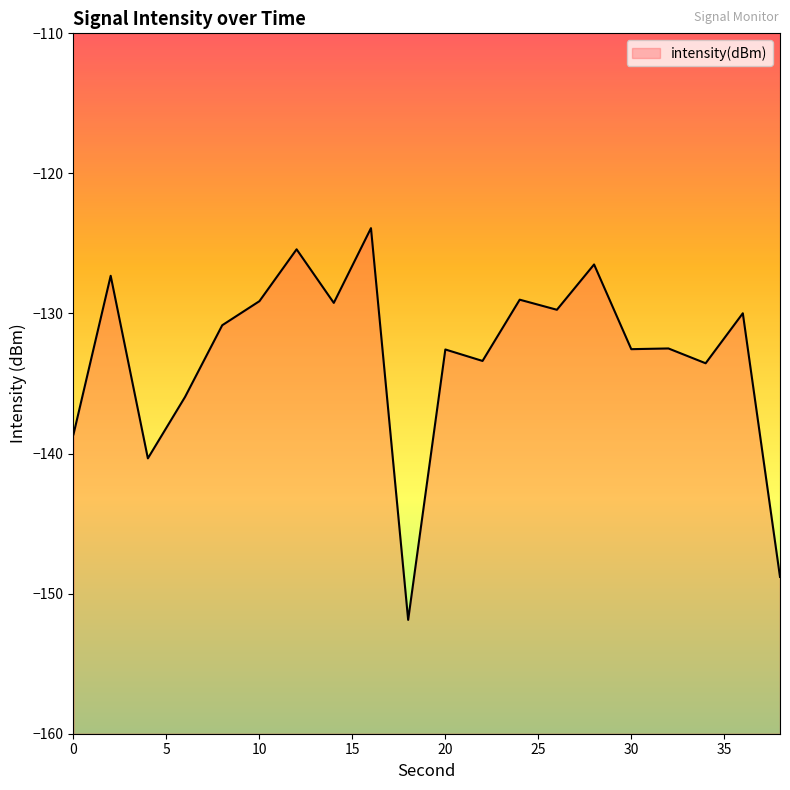

What is the sum of all values?

-2661.2